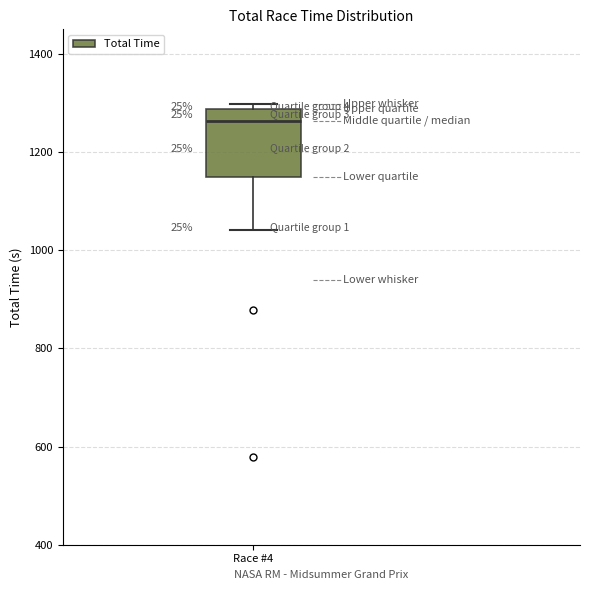

Read this box plot against the y-axis: the position of the median line, the range covered by the box, and the ends of both whiskers. The values are not printed on the chart, so give them approximately, as read against the axis.

median 1260, box 1140 to 1280, whiskers 1040 to 1300